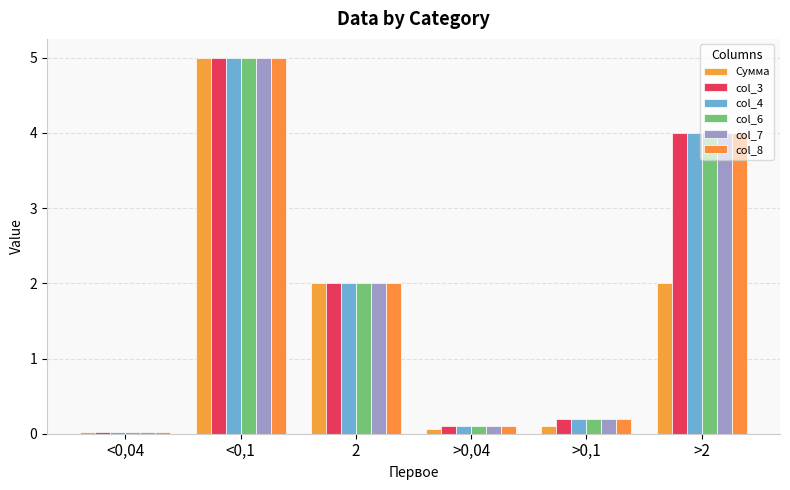

How many series are shown in this chart?

6